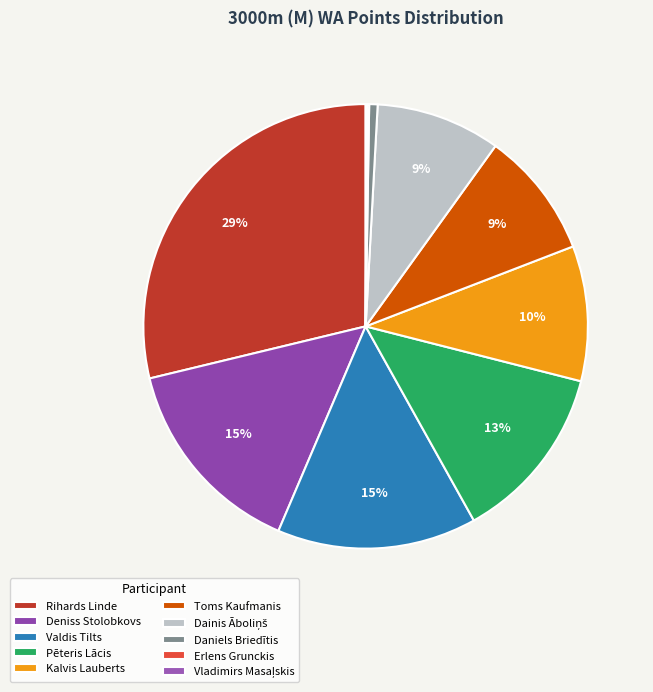

Which category has the biggest portion of the pie?

Rihards Linde